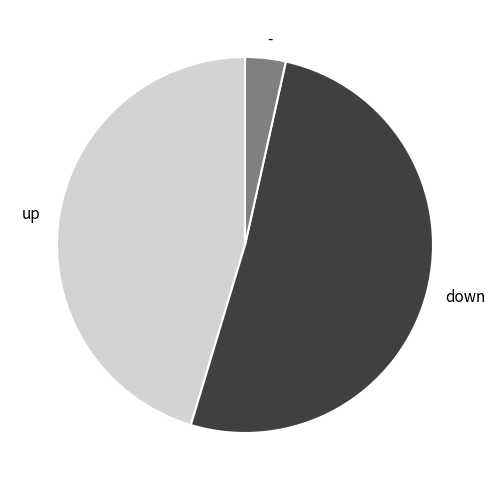

Combined, do up and down account for over 50%?

Yes